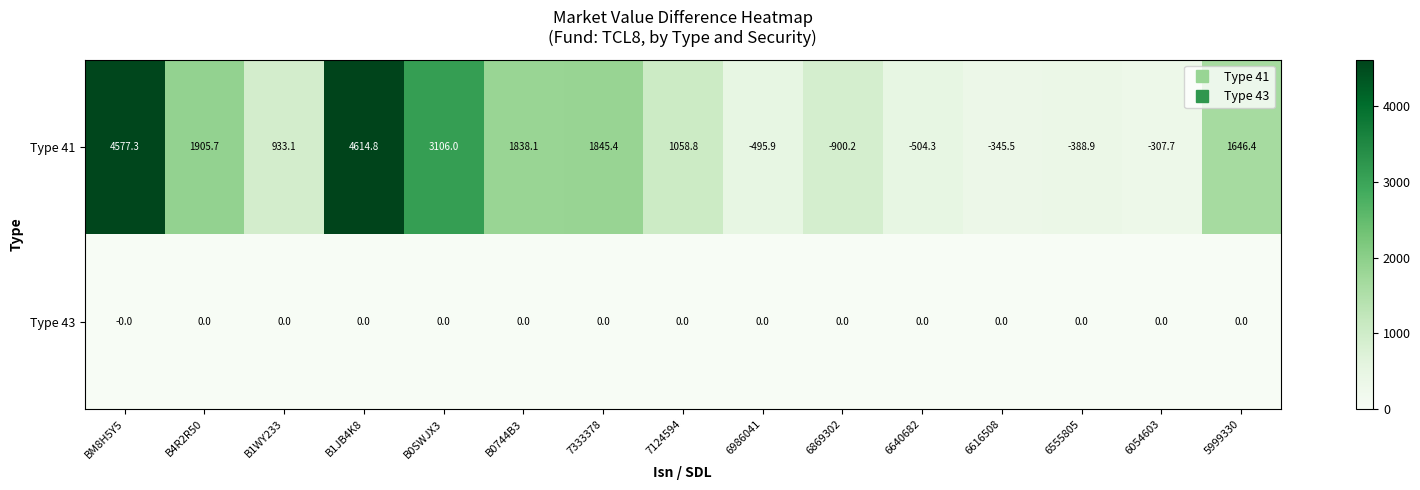

Rank the series by their maximum value, from lowest to highest.

Type 43, Type 41